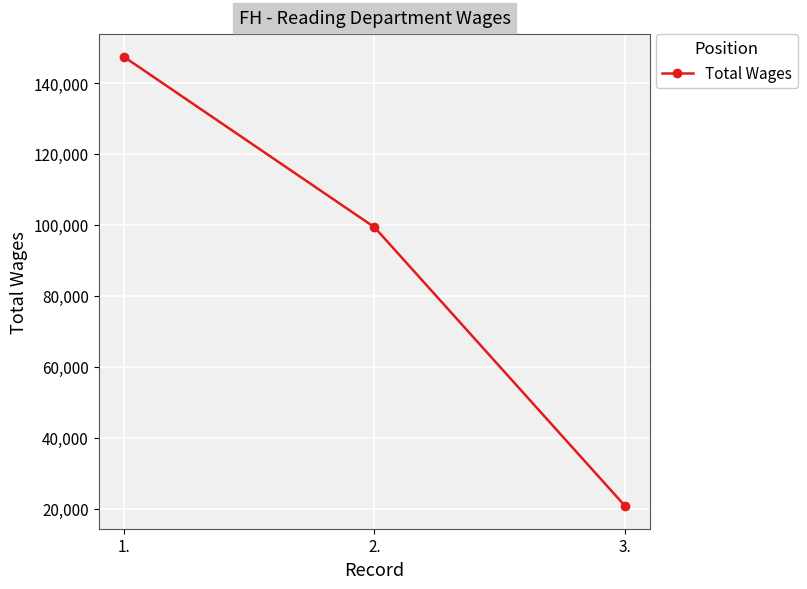

How many lines are shown in the chart?

1